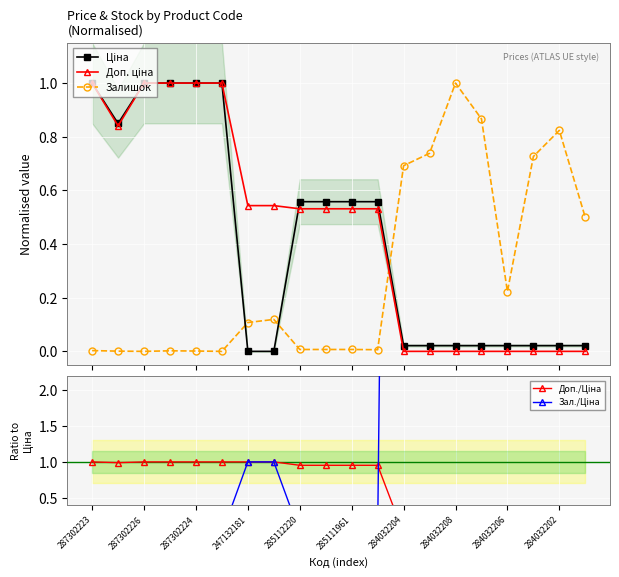

Reading left to right, list all the values displayed in this chart.

Ціна: 1.0	0.8	1.0	1.0	1.0	1.0	0.0	0.0	0.6	0.6	0.6	0.6	0.0	0.0	0.0	0.0	0.0	0.0	0.0	0.0
Доп. ціна: 1.0	0.8	1.0	1.0	1.0	1.0	0.5	0.5	0.5	0.5	0.5	0.5	0.0	0.0	0.0	0.0	0.0	0.0	0.0	0.0
Залишок: 0.0	0.0	0.0	0.0	0.0	0.0	0.1	0.1	0.0	0.0	0.0	0.0	0.7	0.7	1.0	0.9	0.2	0.7	0.8	0.5
Доп./Ціна: 1.0	1.0	1.0	1.0	1.0	1.0	1.0	1.0	1.0	1.0	1.0	1.0	0.0	0.0	0.0	0.0	0.0	0.0	0.0	0.0
Зал./Ціна: 0.0	0.0	0.0	0.0	0.0	0.0	1.0	1.0	0.0	0.0	0.0	0.0	32.3	34.5	46.7	40.5	10.4	33.9	38.5	23.3